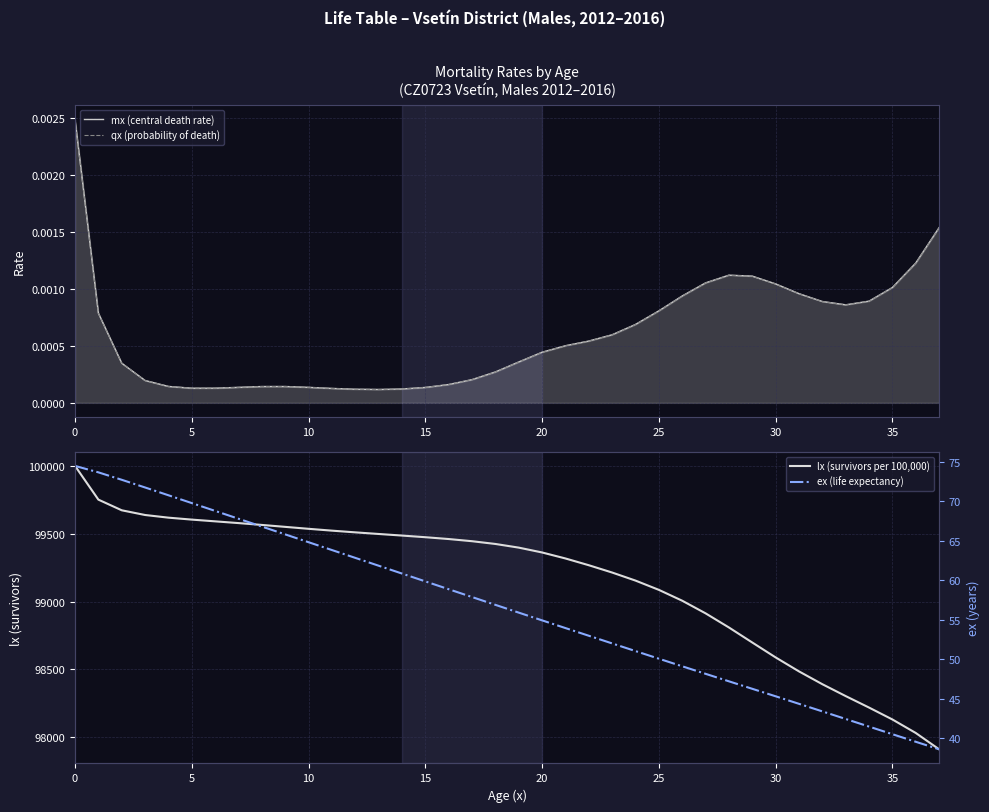

True or false: mx (central death rate) and lx (survivors per 100,000) cross at least once.

False